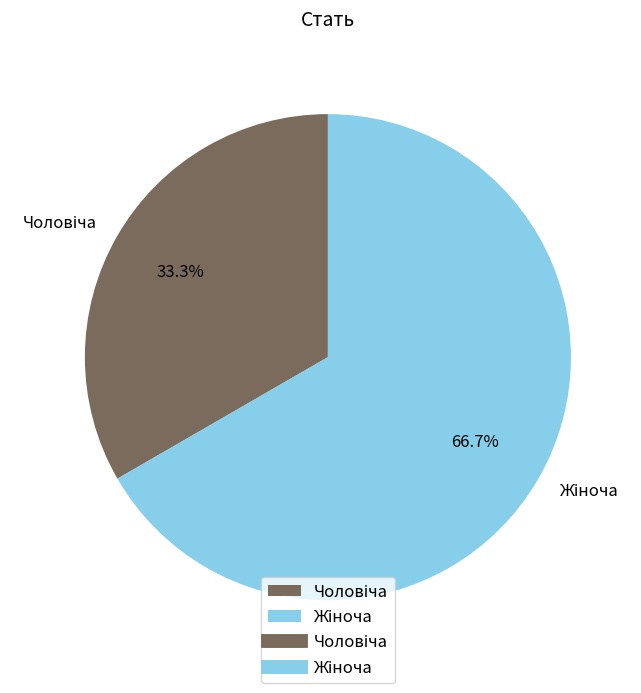

How many segments does this pie chart have?

2